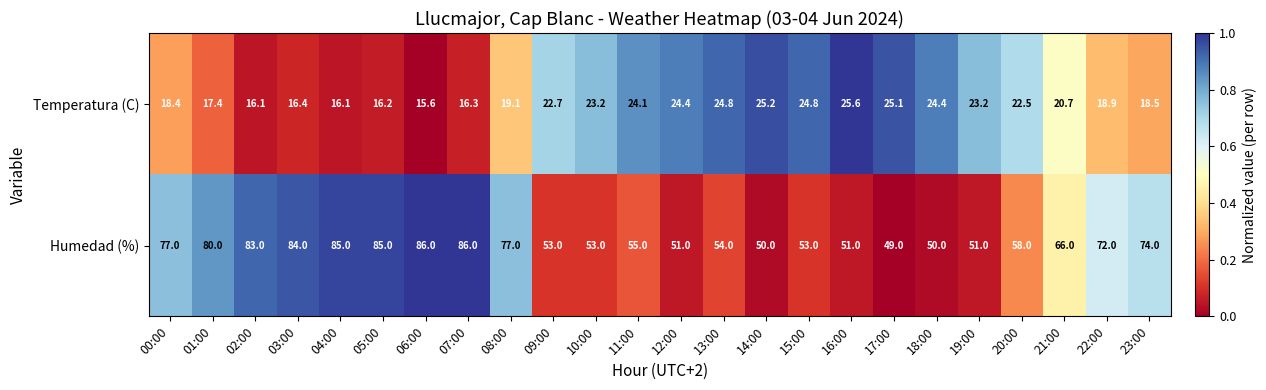

At 16:00, list the series in order from largest to smallest.

Humedad (%), Temperatura (C)